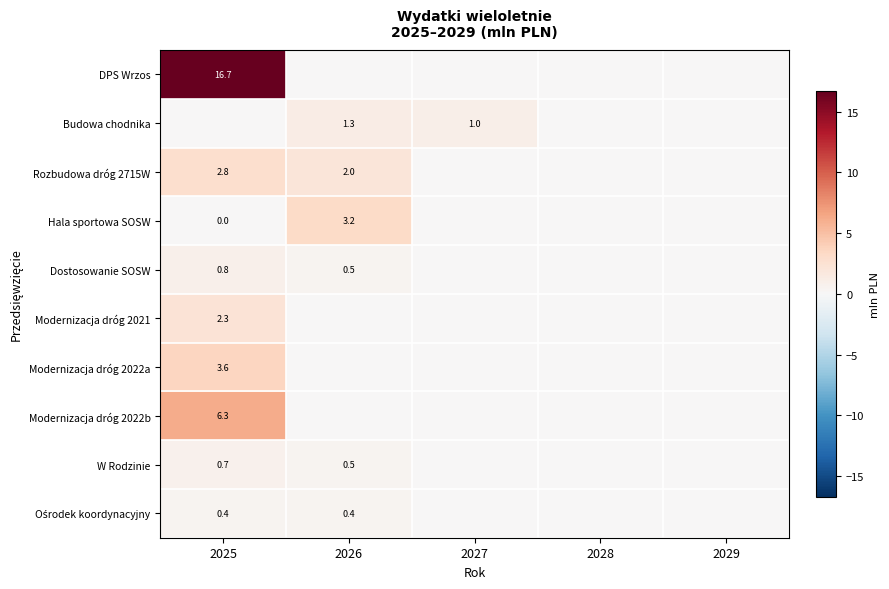

Is it true that Modernizacja dróg 2022b equals 10.3 at 2025?

False